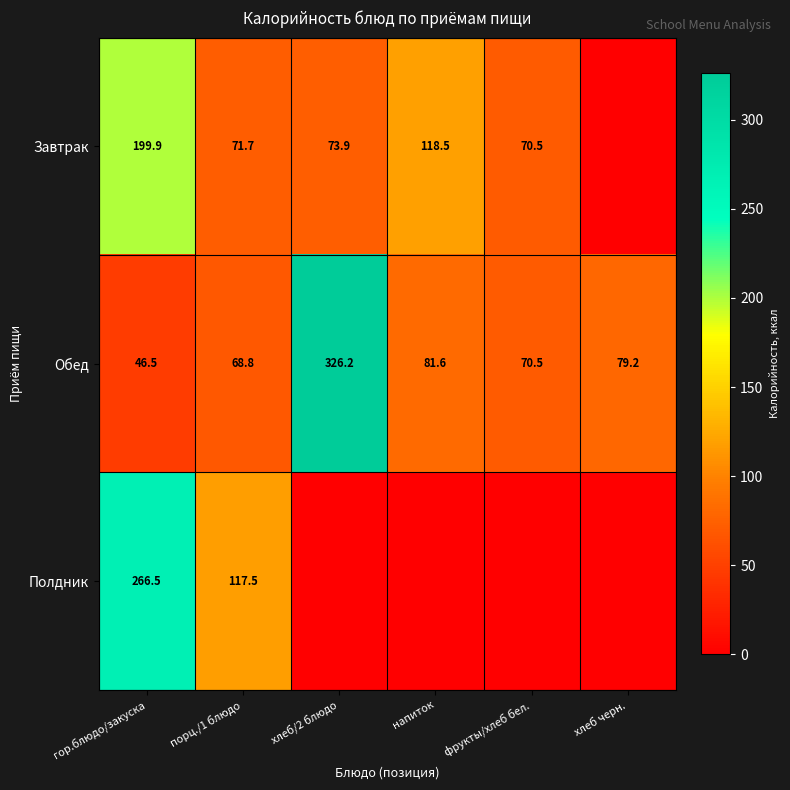

What is the minimum value for Обед?

46.5